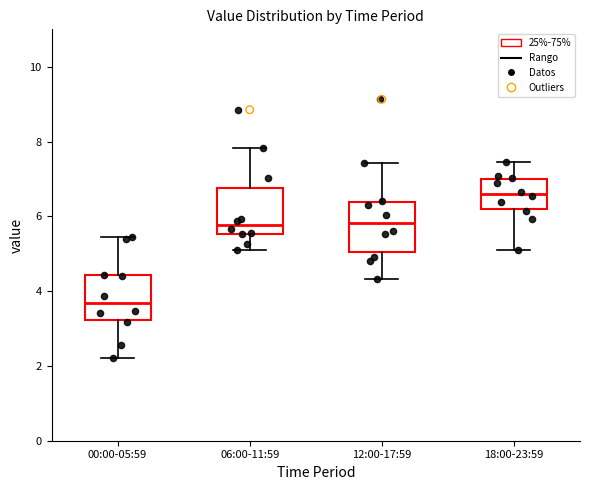

Which box's median line is the lowest?

00:00-05:59